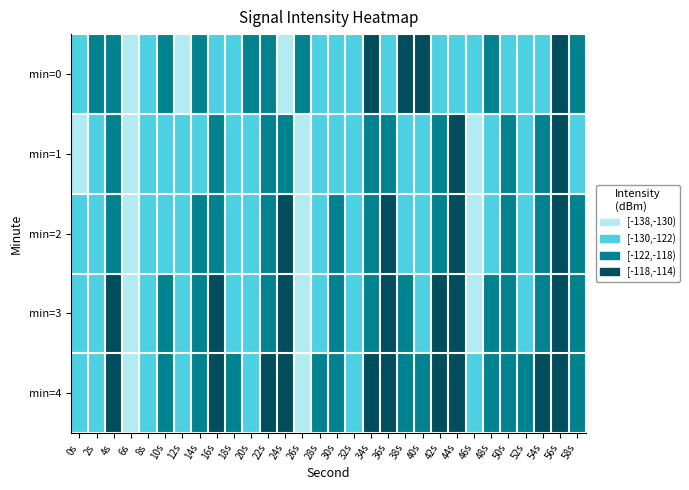

Reading left to right, extract all data points from this chart.

min=0: 0s=-129.9	2s=-119.6	4s=-118.7	6s=-132.4	8s=-125.9	10s=-119.5	12s=-137.3	14s=-120.1	16s=-128.3	18s=-126.2	20s=-121.5	22s=-120.2	24s=-137.9	26s=-120.2	28s=-122.9	30s=-124.2	32s=-122.1	34s=-117.0	36s=-129.6	38s=-116.7	40s=-117.5	42s=-128.6	44s=-129.0	46s=-122.5	48s=-121.0	50s=-122.4	52s=-124.1	54s=-122.8	56s=-116.5	58s=-121.5
min=1: 0s=-130.1	2s=-125.4	4s=-119.1	6s=-134.8	8s=-125.9	10s=-124.3	12s=-127.9	14s=-123.1	16s=-119.2	18s=-124.7	20s=-126.5	22s=-121.8	24s=-118.9	26s=-135.1	28s=-124.5	30s=-122.8	32s=-126.3	34s=-122.0	36s=-118.5	38s=-123.7	40s=-125.9	42s=-120.3	44s=-117.7	46s=-133.4	48s=-124.1	50s=-122.0	52s=-125.9	54s=-120.8	56s=-117.9	58s=-122.8
min=2: 0s=-128.4	2s=-124.9	4s=-118.3	6s=-133.2	8s=-125.0	10s=-122.9	12s=-126.4	14s=-120.8	16s=-118.3	18s=-123.6	20s=-124.8	22s=-119.6	24s=-117.3	26s=-132.3	28s=-123.6	30s=-121.1	32s=-124.7	34s=-119.9	36s=-116.8	38s=-122.3	40s=-124.0	42s=-119.2	44s=-116.8	46s=-132.0	48s=-123.0	50s=-120.7	52s=-124.3	54s=-119.6	56s=-117.0	58s=-121.6
min=3: 0s=-127.0	2s=-123.4	4s=-117.4	6s=-131.3	8s=-123.3	10s=-121.2	12s=-124.8	14s=-119.3	16s=-117.2	18s=-122.3	20s=-123.3	22s=-118.2	24s=-116.3	26s=-131.2	28s=-122.3	30s=-119.8	32s=-123.3	34s=-118.4	36s=-116.0	38s=-121.2	40s=-122.8	42s=-118.0	44s=-116.0	46s=-130.8	48s=-121.8	50s=-119.3	52s=-123.0	54s=-118.2	56s=-115.8	58s=-120.3
min=4: 0s=-126.2	2s=-122.3	4s=-116.2	6s=-130.3	8s=-122.2	10s=-120.3	12s=-123.3	14s=-118.2	16s=-116.3	18s=-121.2	20s=-122.2	22s=-117.3	24s=-115.2	26s=-130.3	28s=-121.2	30s=-118.3	32s=-122.2	34s=-117.3	36s=-115.0	38s=-120.3	40s=-121.3	42s=-117.0	44s=-115.0	46s=-130.0	48s=-121.0	50s=-118.3	52s=-122.0	54s=-117.3	56s=-114.8	58s=-119.3